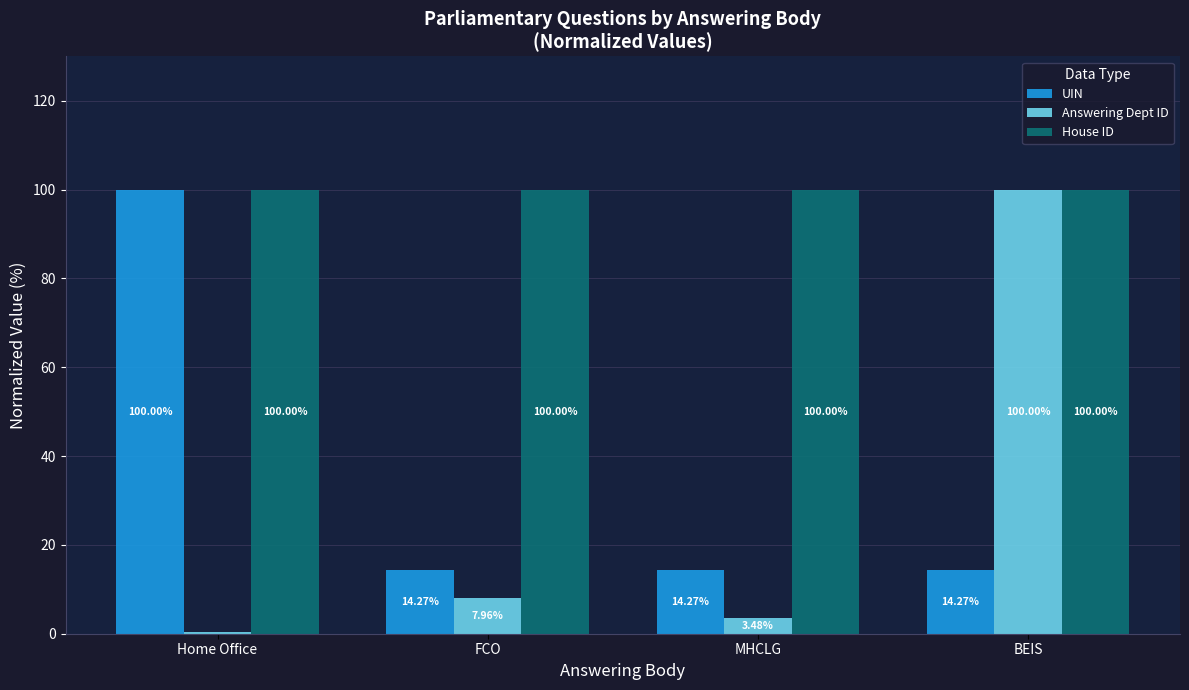

What is the difference between the second highest and minimum values in the Answering Dept ID series?

7.5